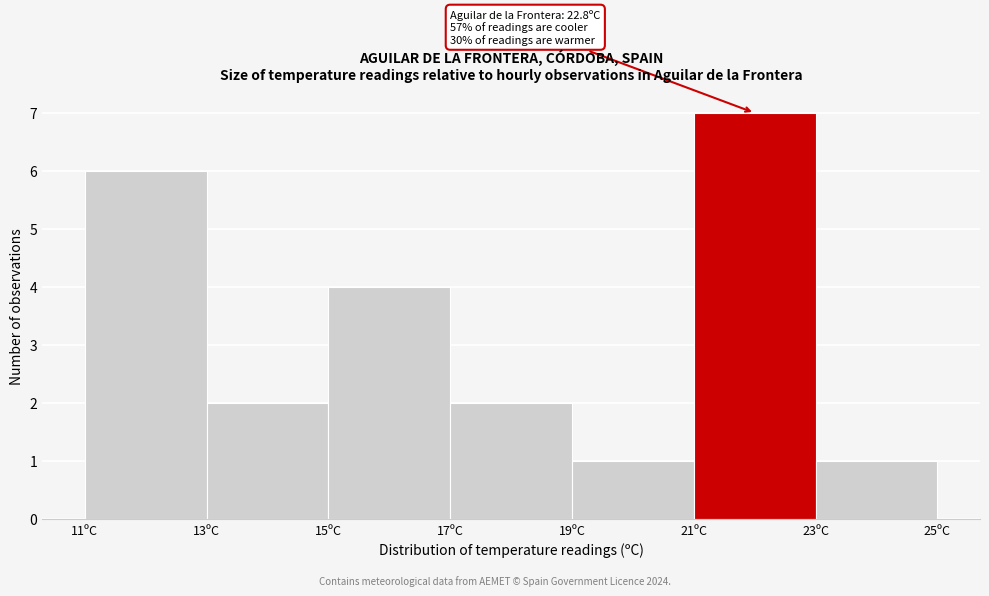

Which range on the x-axis has the tallest bar?

21 to 23